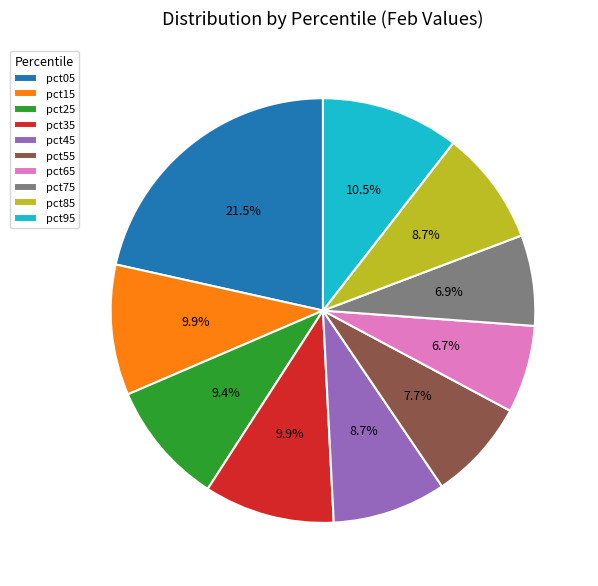

Is the sum of pct75 and pct15 greater than half?

No